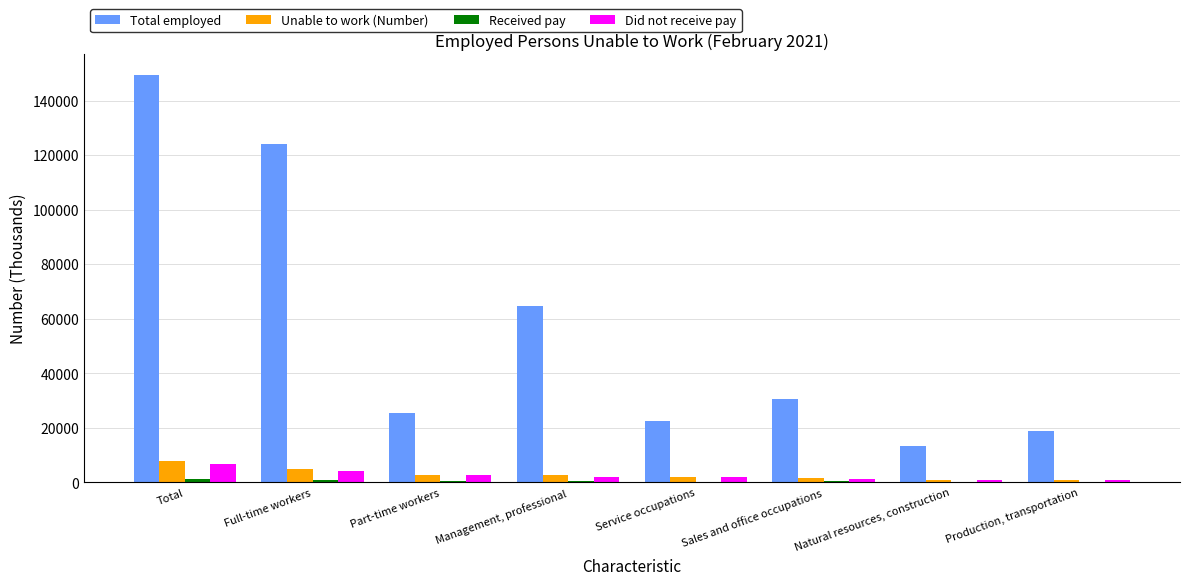

Which category has the highest value across all series?

Total